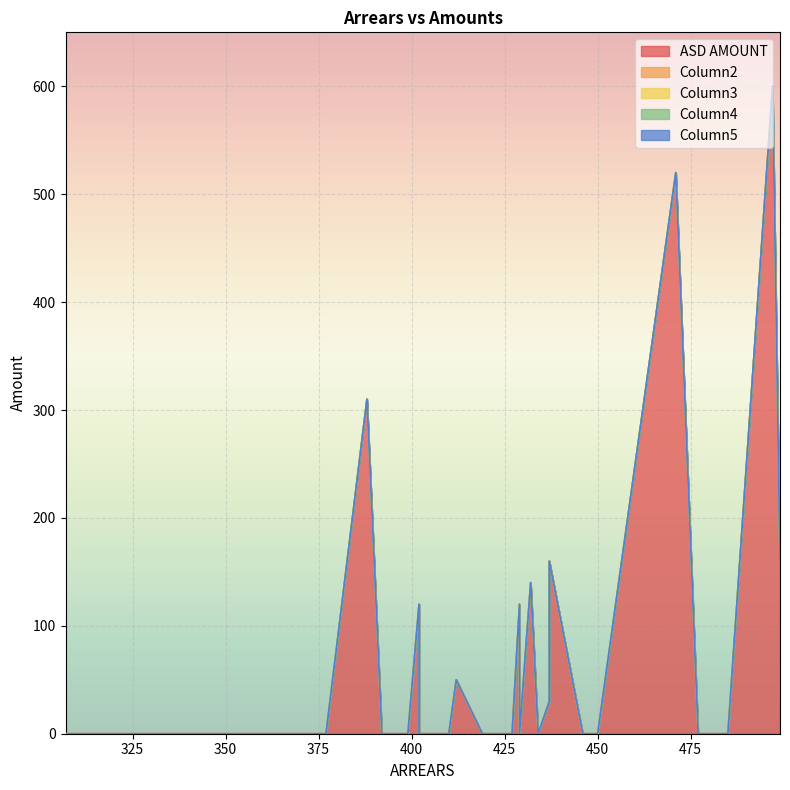

The value of Column2 at 4 is 0. True or false?

True